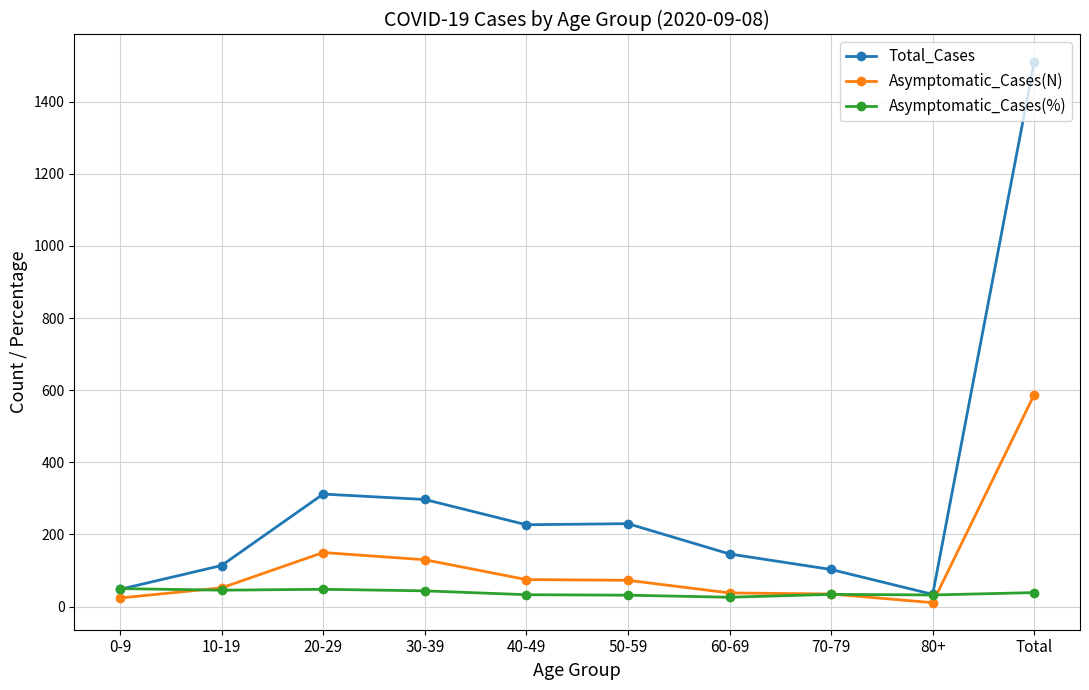

Read the Asymptomatic_Cases(N) value at 80+.

11.0